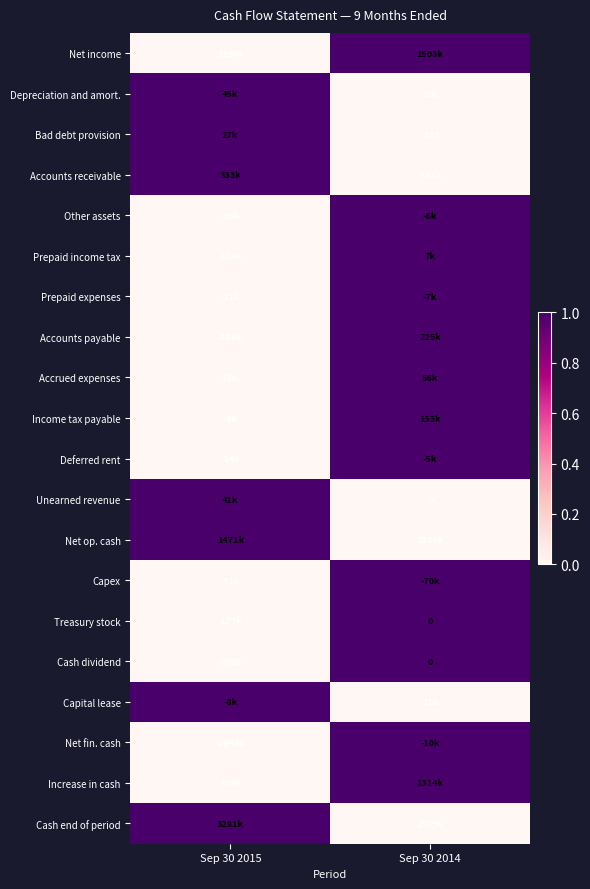

What is the total value across all series at Sep 30 2015?

7